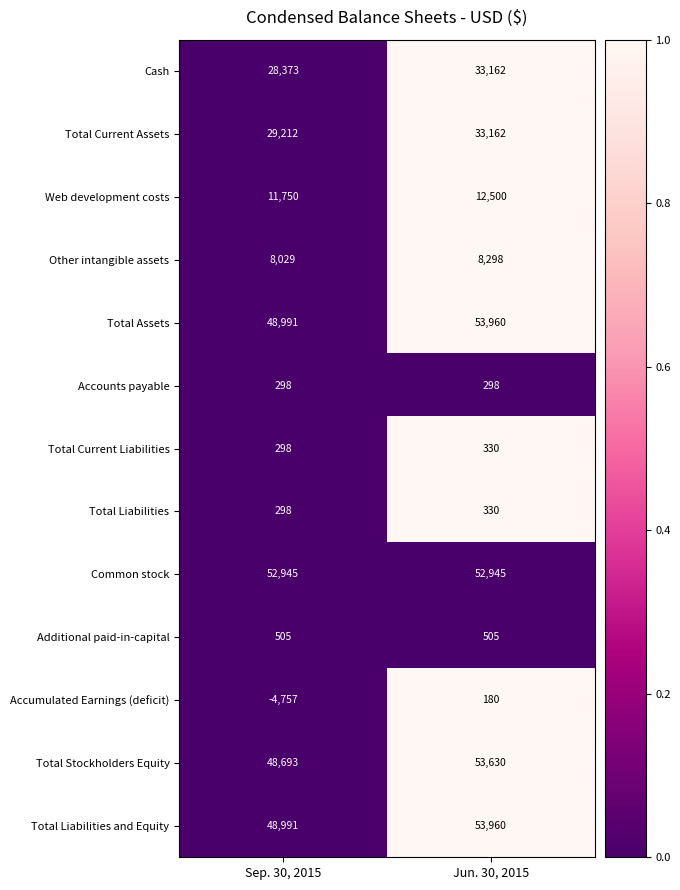

Reading left to right, what are all the values shown in this chart?

Cash: 28373	33162
Total Current Assets: 29212	33162
Web development costs: 11750	12500
Other intangible assets: 8029	8298
Total Assets: 48991	53960
Accounts payable: 298	298
Total Current Liabilities: 298	330
Total Liabilities: 298	330
Common stock: 52945	52945
Additional paid-in-capital: 505	505
Accumulated Earnings (deficit): -4757	180
Total Stockholders Equity: 48693	53630
Total Liabilities and Equity: 48991	53960